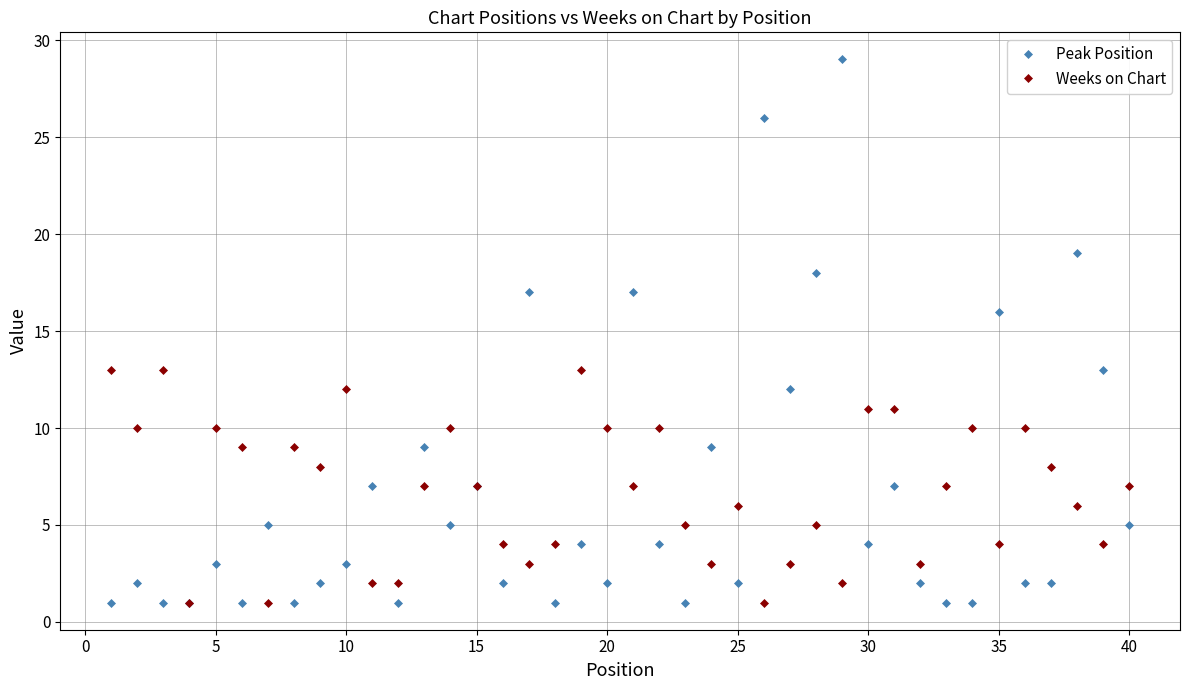

Which series has the widest spread of values?

Peak Position